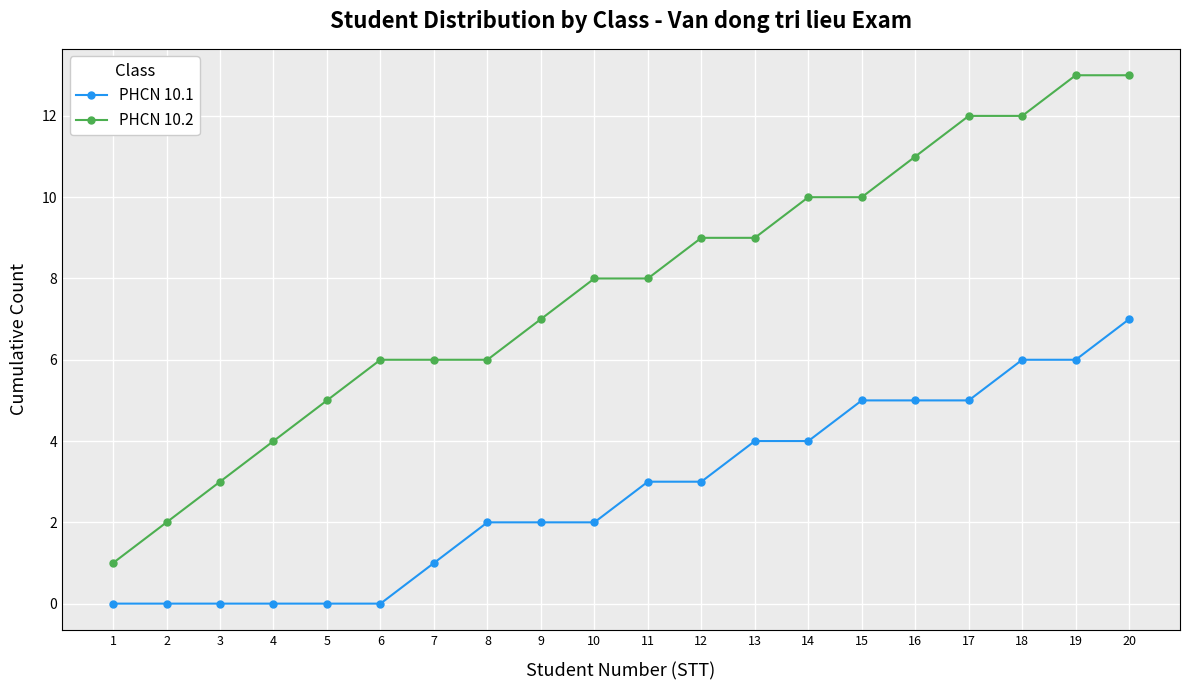

How many values in the PHCN 10.1 series are below 3?

10